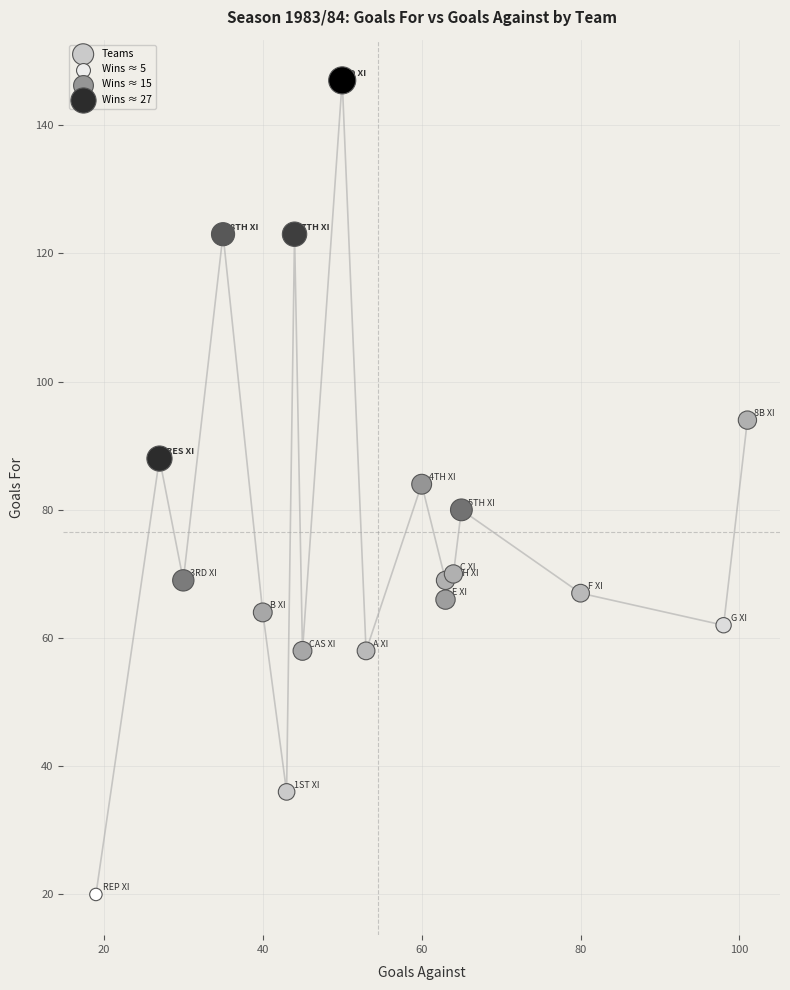

What is the range of X values (max minus min)?

82